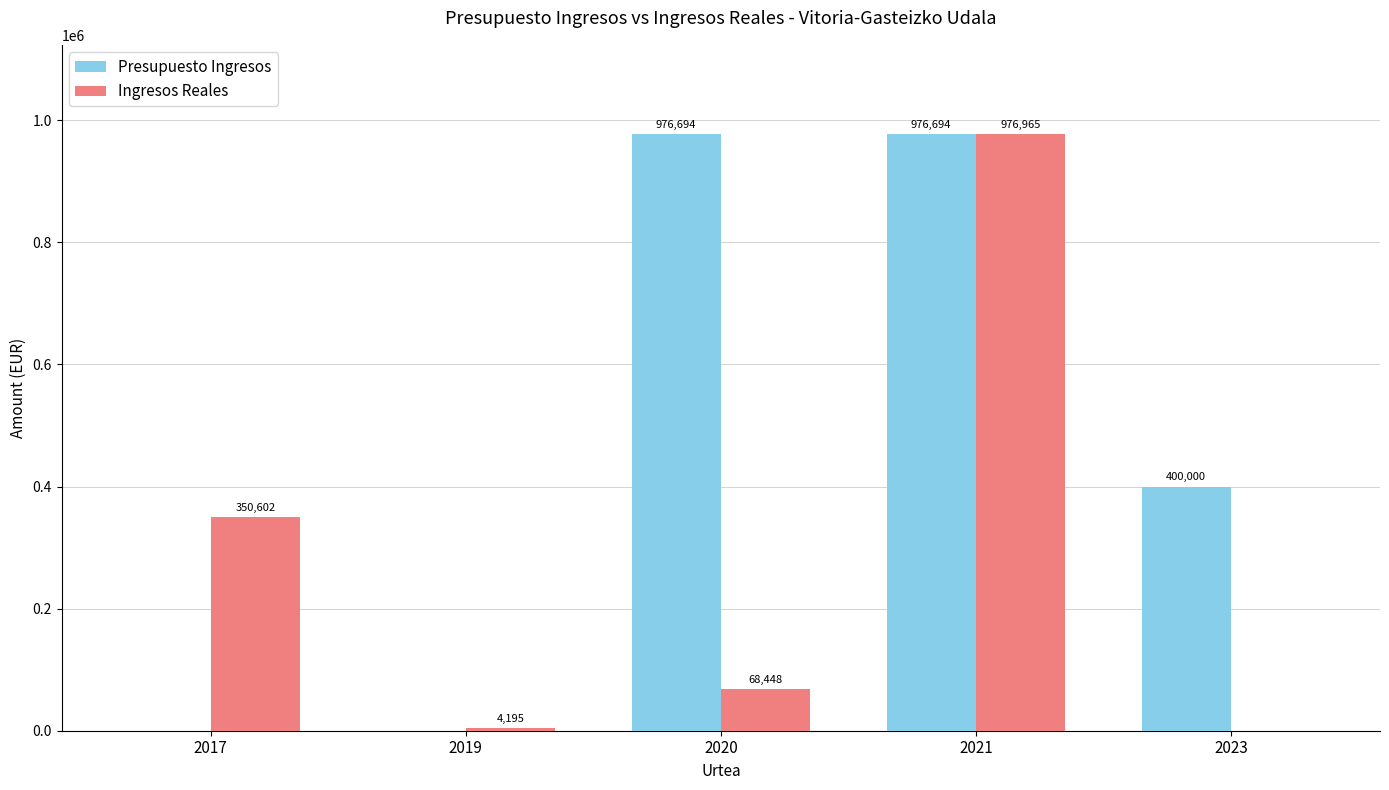

Is the value of Presupuesto Ingresos at 2019 greater than the value of Ingresos Reales at 2021?

No